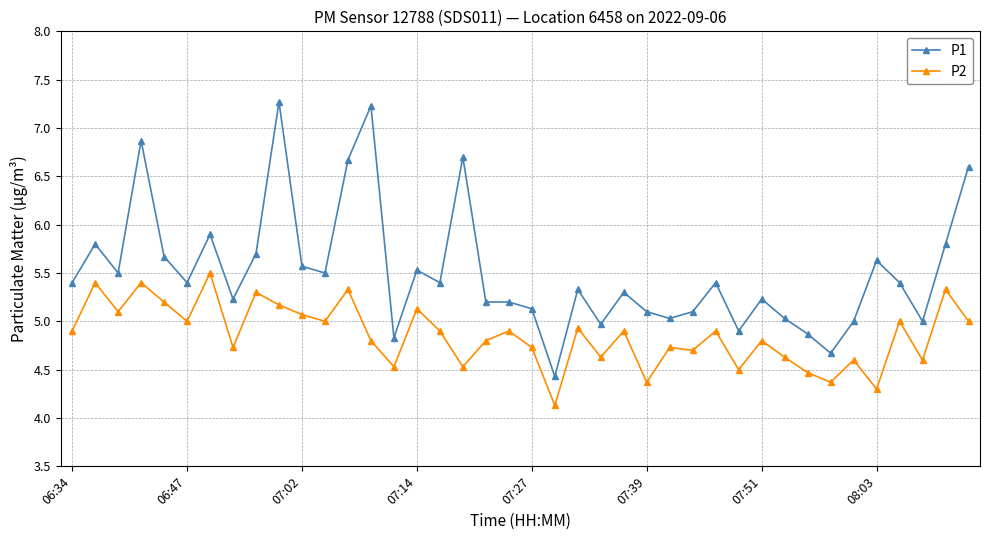

What is the sum of all P1 values?

220.5